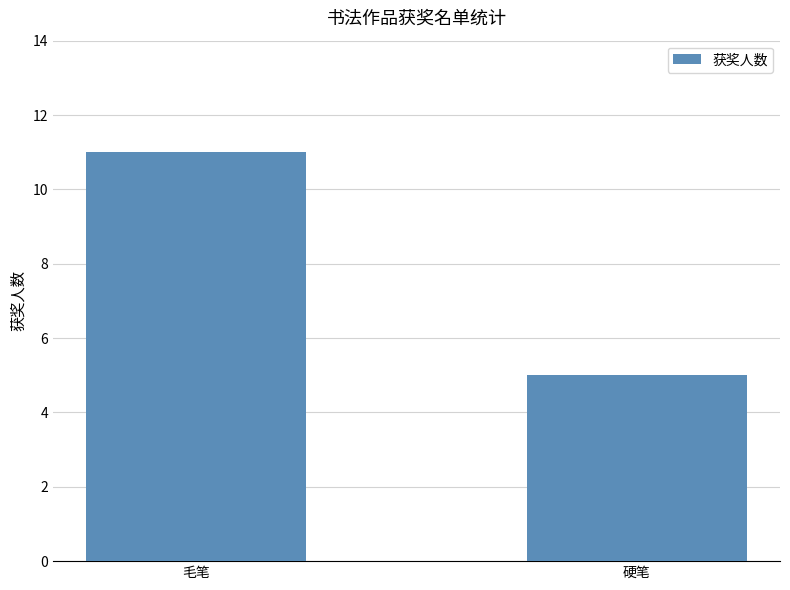

Reading right to left, extract all data points from this chart.

5	11